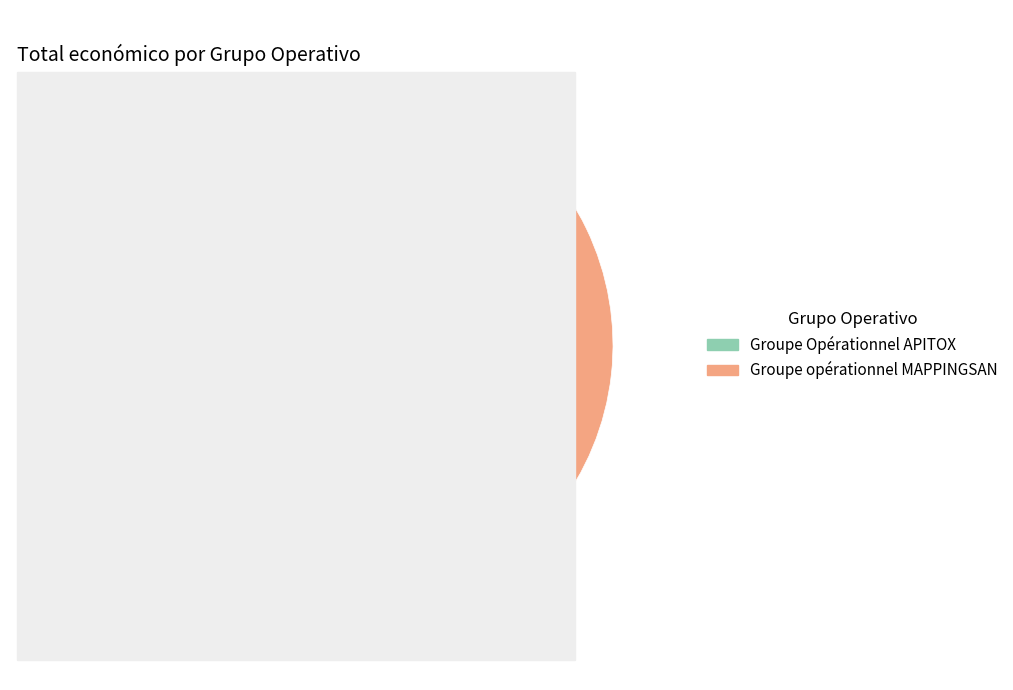

Between Groupe Opérationnel APITOX and Groupe opérationnel MAPPINGSAN, which is larger?

Groupe opérationnel MAPPINGSAN